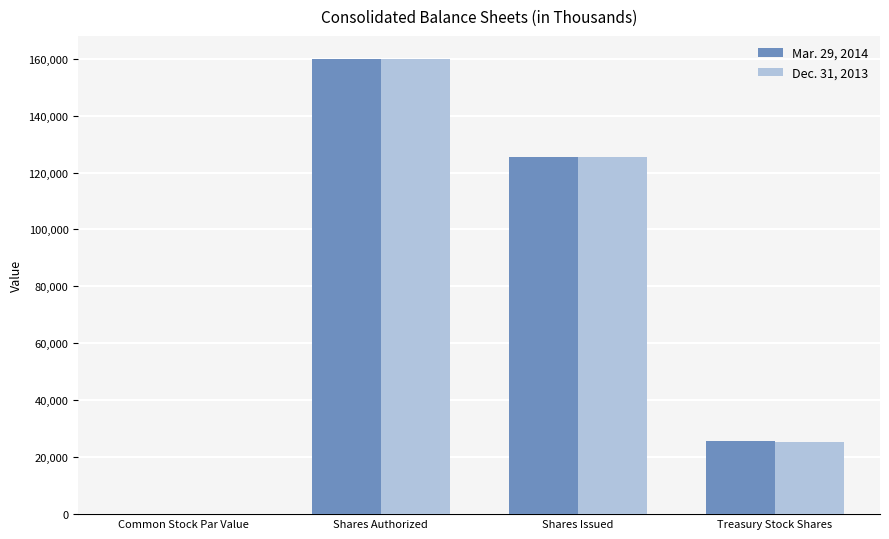

What is the total value across all series at Treasury Stock Shares?

51308